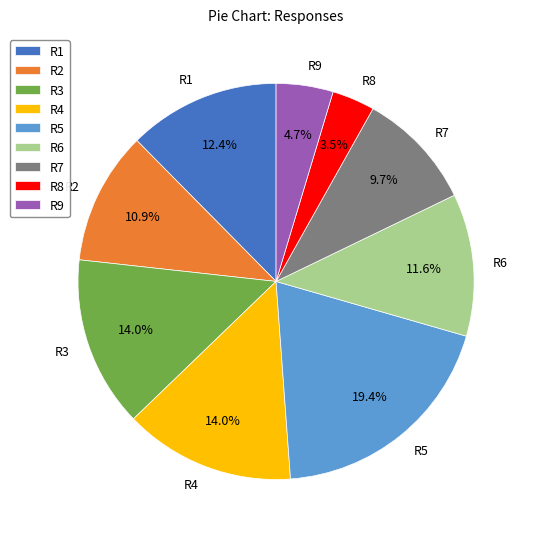

The R5 slice represents 30% of the pie. True or false?

False